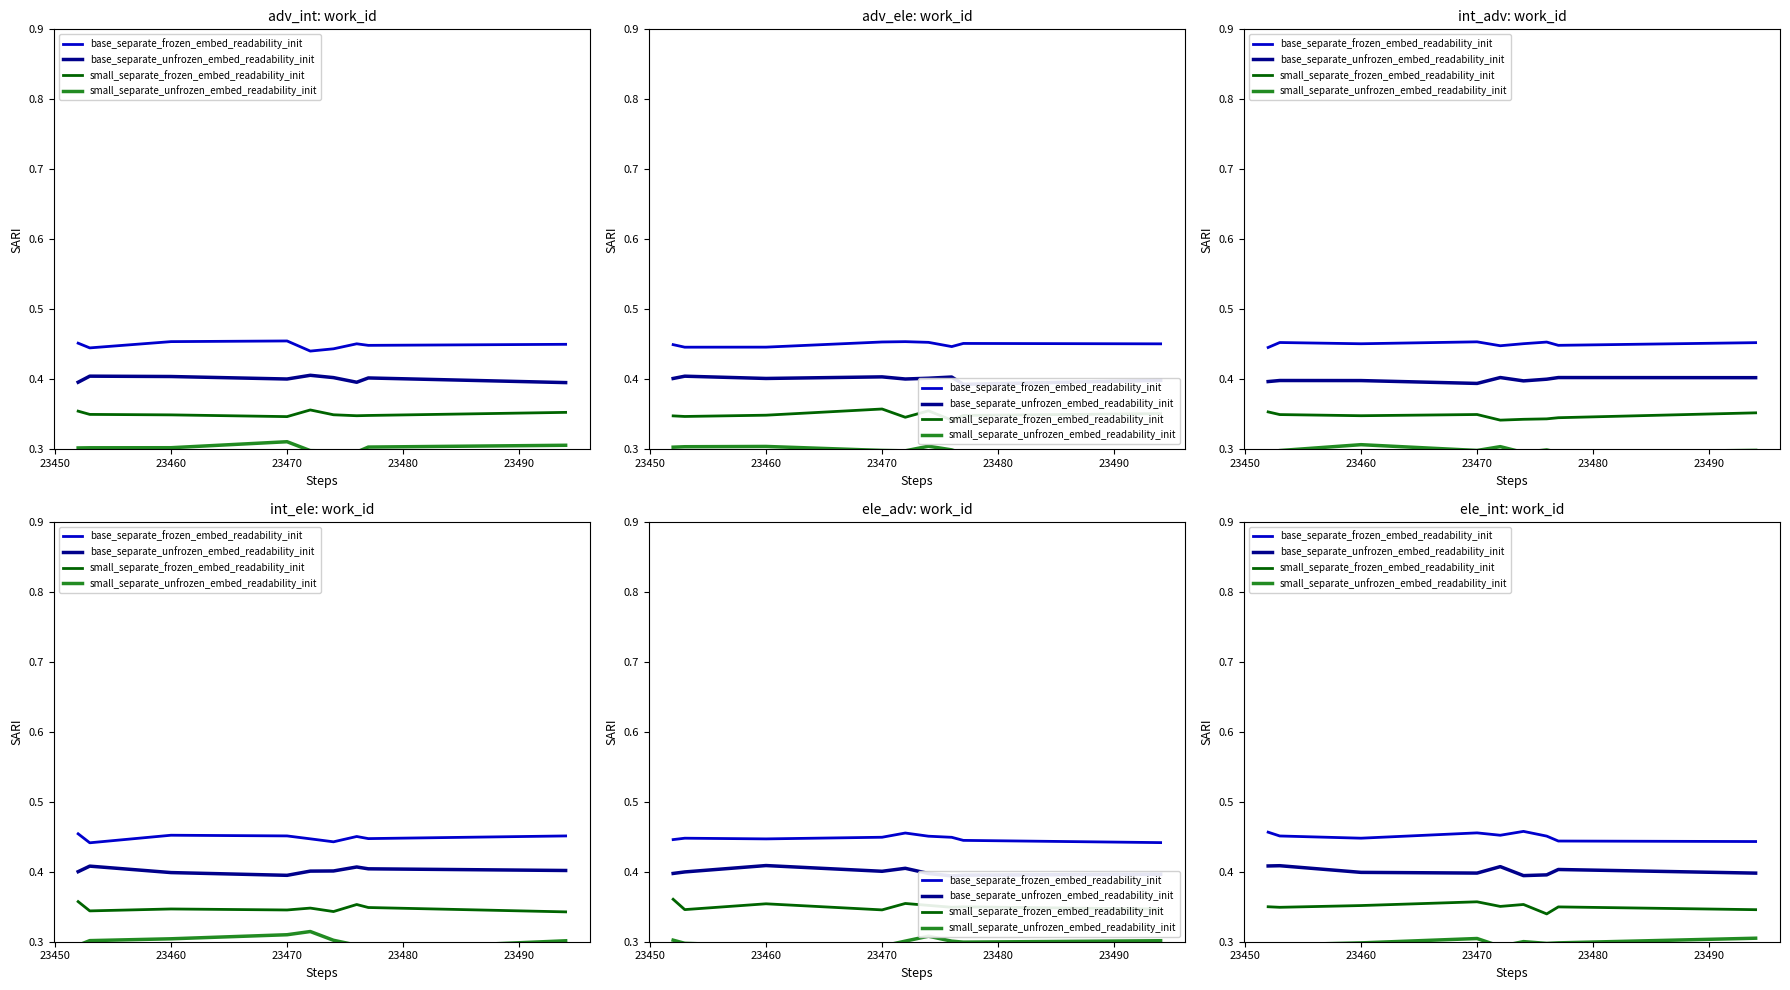

What is the label of the 6th point from the right?

23470